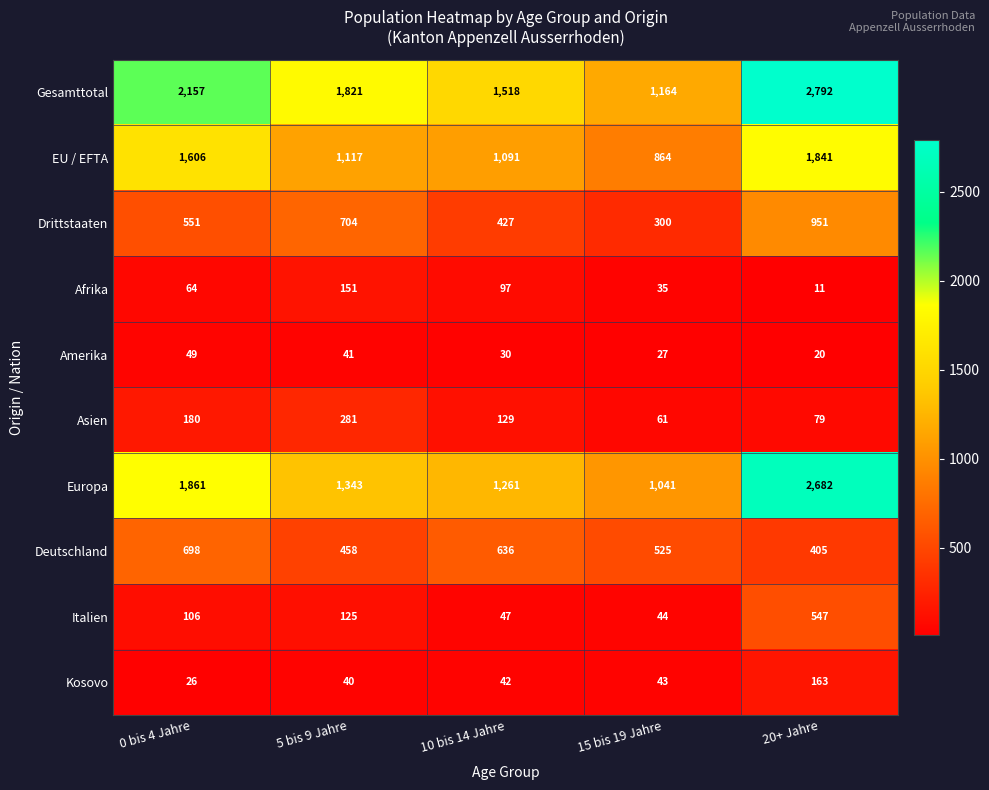

List the series in order of their peak value, lowest first.

Amerika, Afrika, Kosovo, Asien, Italien, Deutschland, Drittstaaten, EU / EFTA, Europa, Gesamttotal